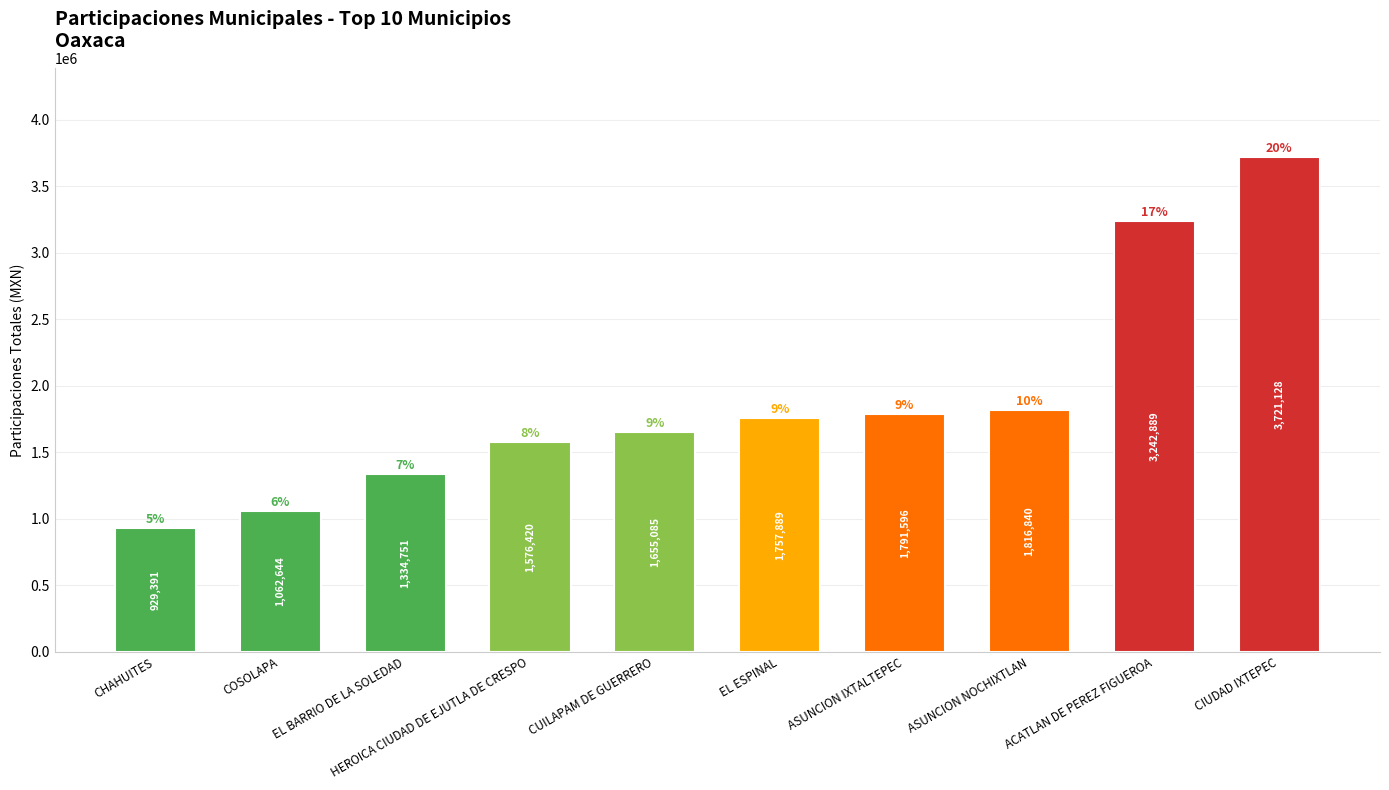

What is the average value?

1888863